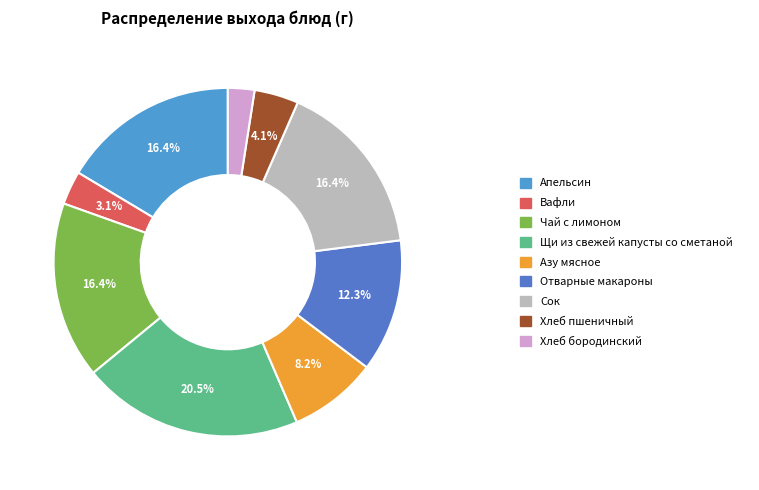

Count the number of slices in the pie.

9